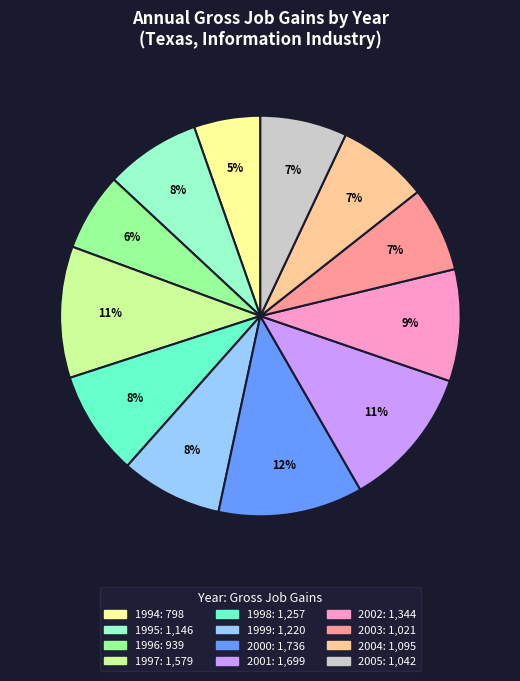

Count the number of slices in the pie.

12